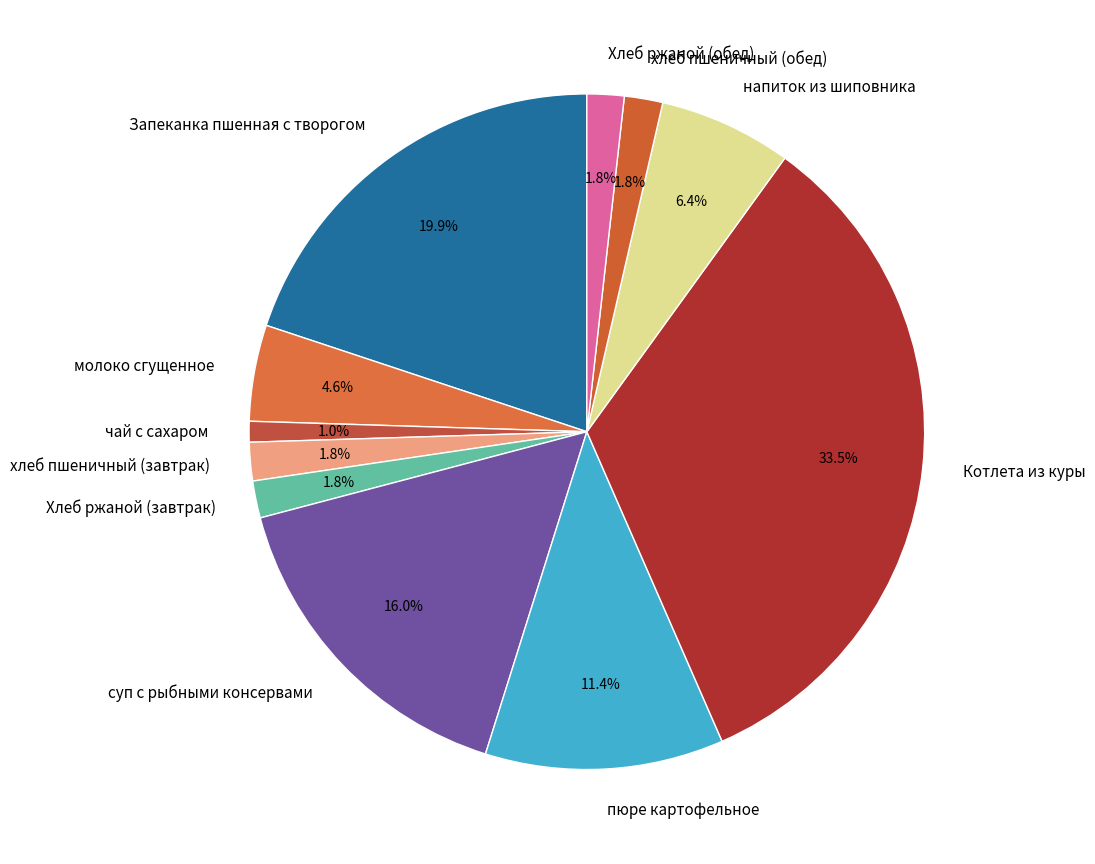

What percentage is NOT represented by хлеб пшеничный (завтрак)?

98.2%